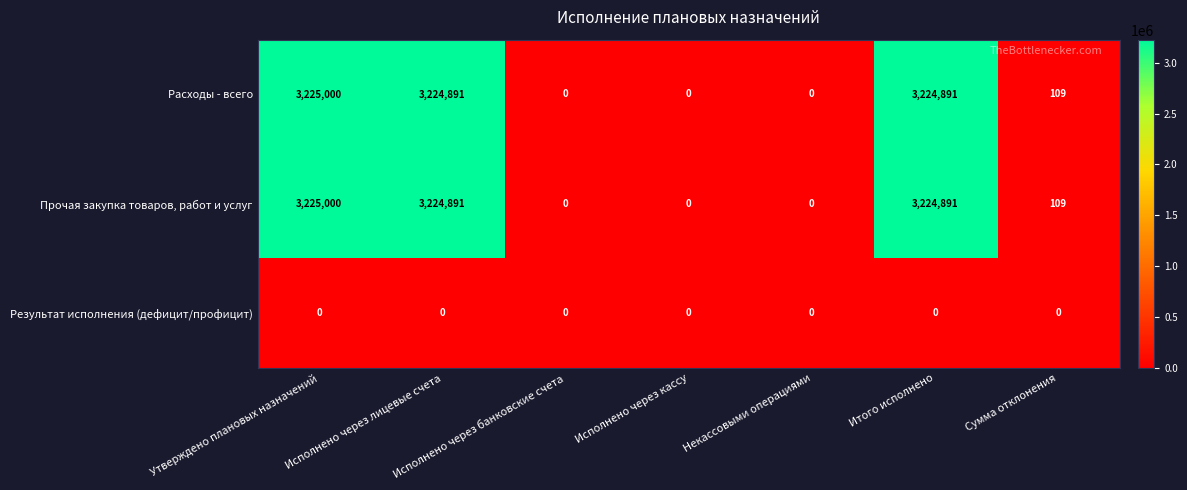

What is the maximum value shown in the chart?

3225000